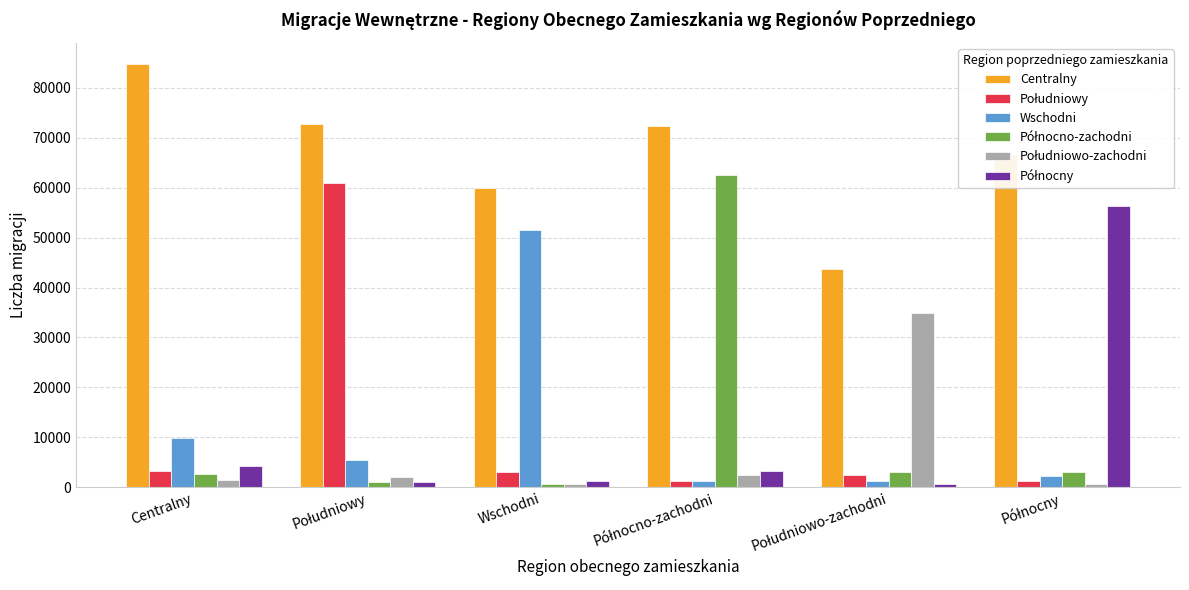

Which series has the largest total across all categories?

Centralny